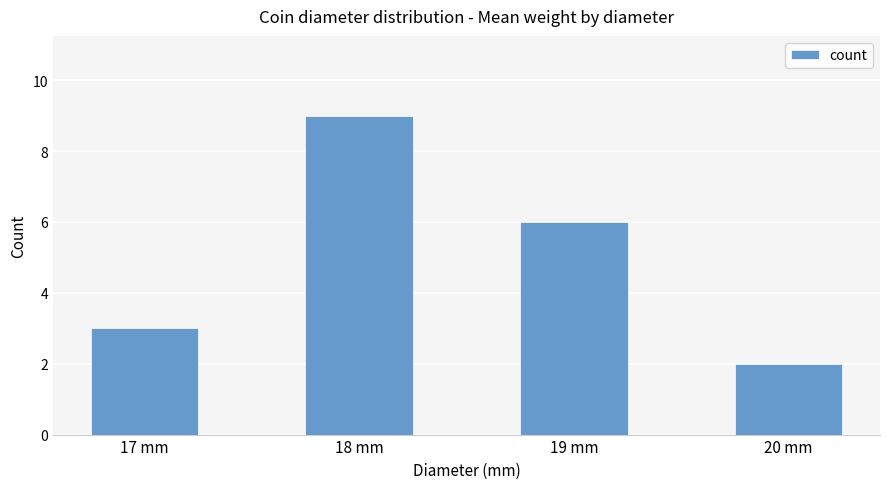

The chart shows a value of 3 at 17 mm. True or false?

True